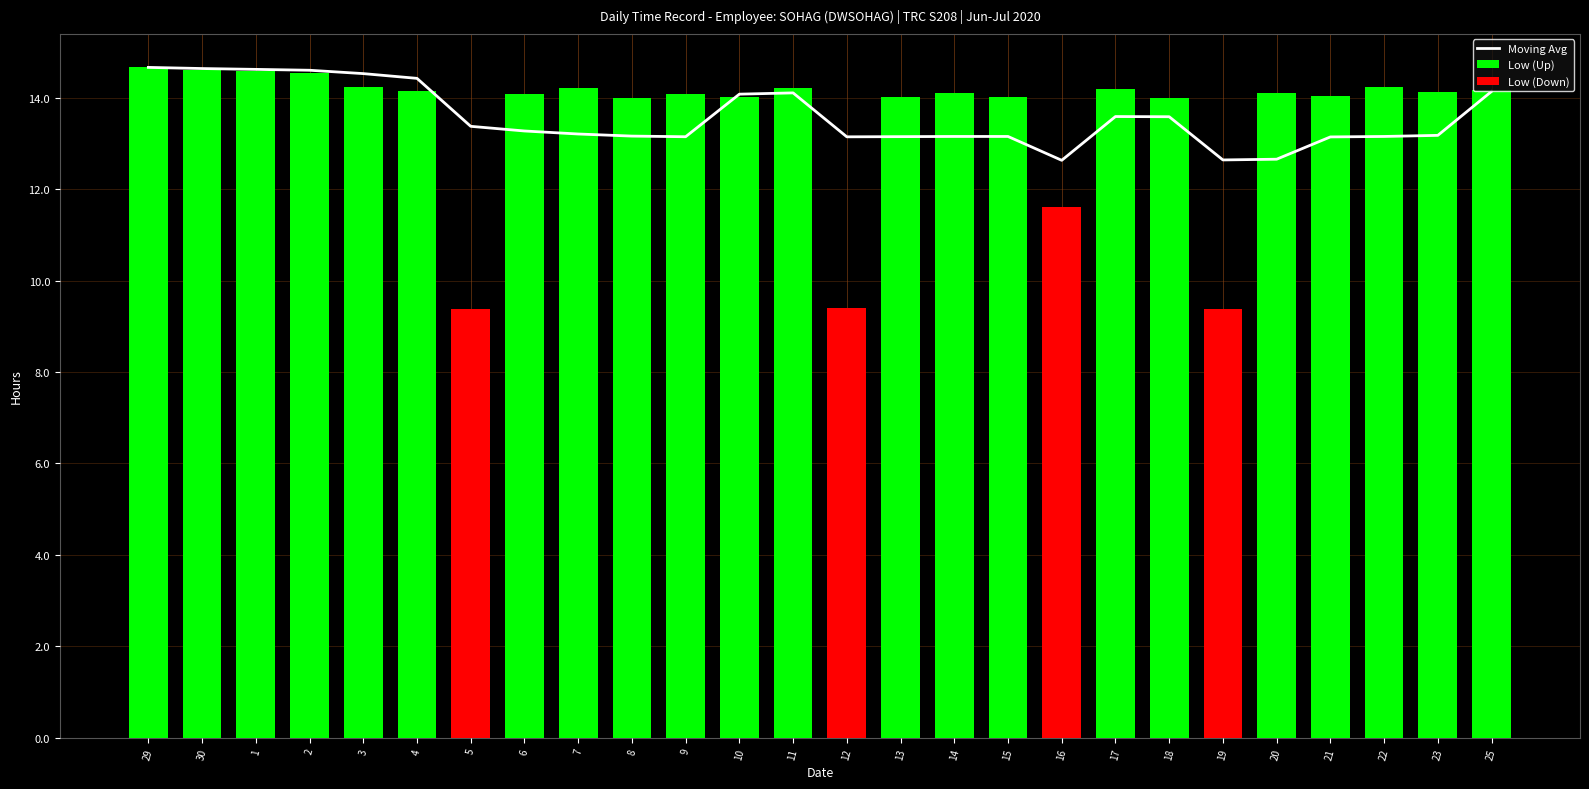

What is the change in value from 29 to 6?

-1.4